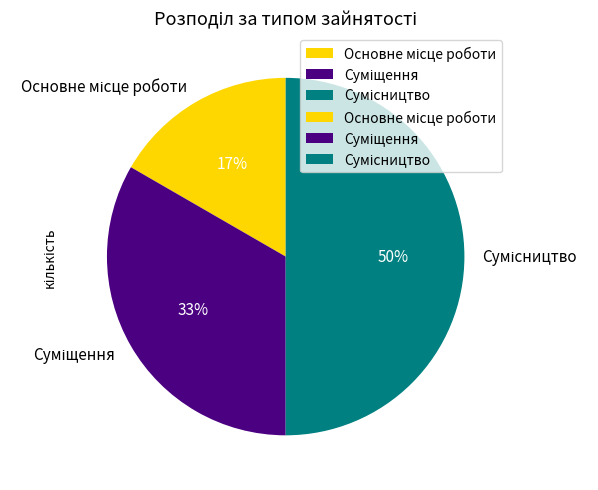

To the nearest percent, what is the average slice percentage?

33%